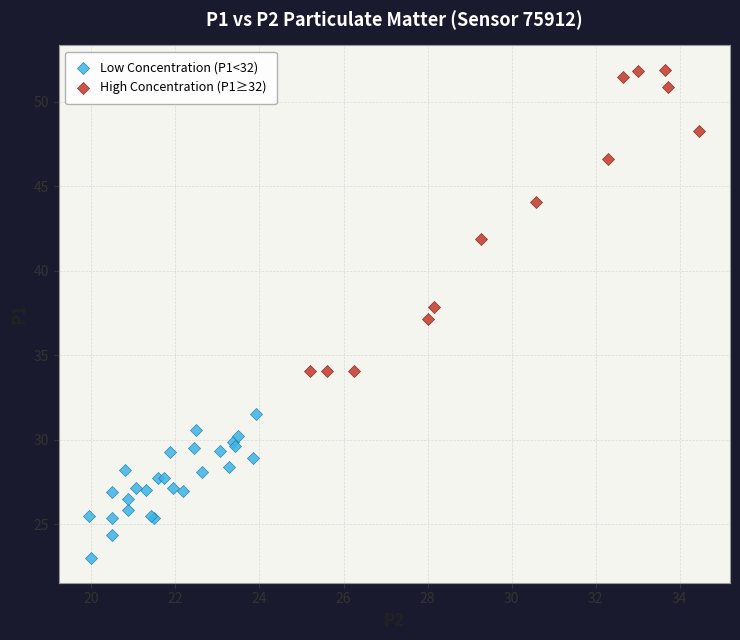

Which series reaches the minimum Y coordinate?

Low Concentration (P1<32)